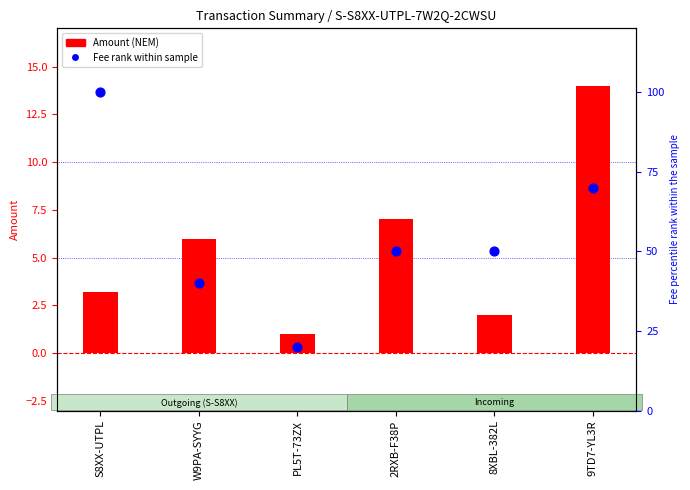

Which series has the largest total across all categories?

Fee (scaled)